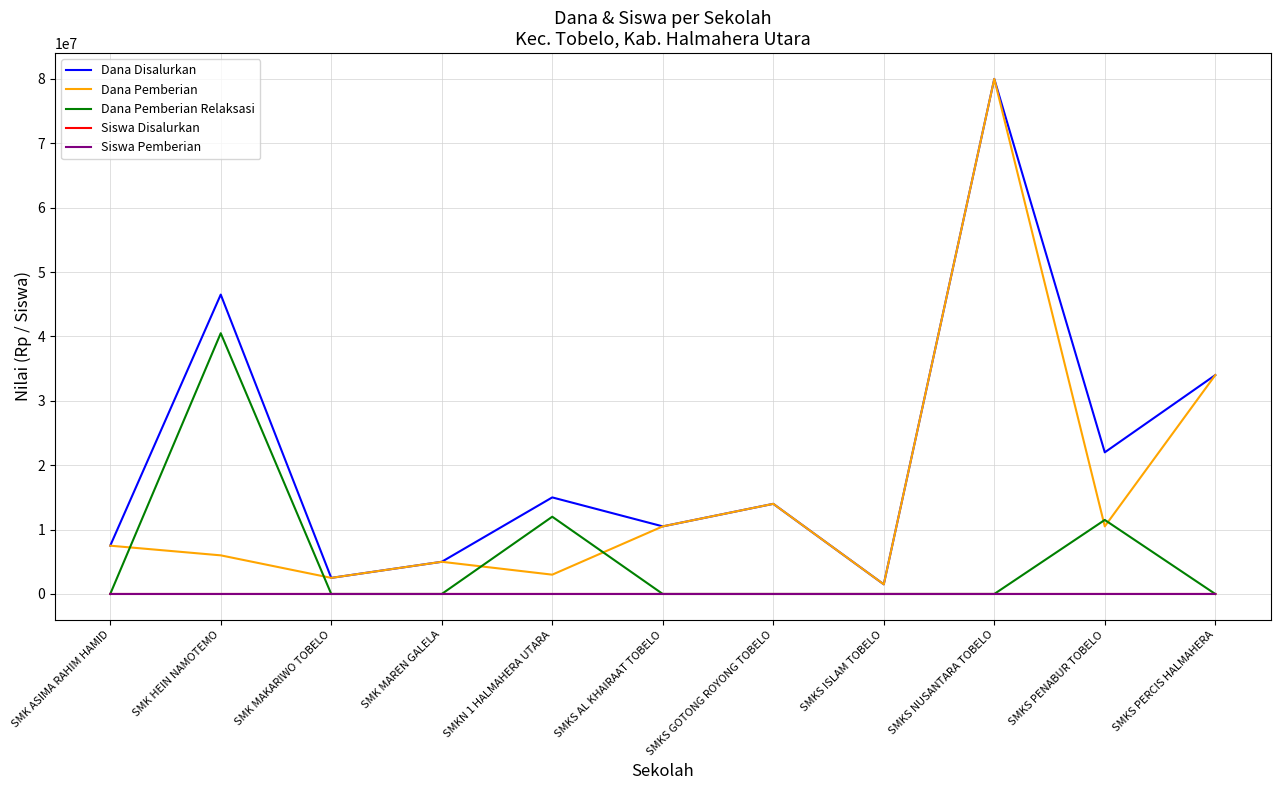

Between SMK MAREN GALELA and SMKS PENABUR TOBELO, which series saw the biggest shift?

Dana Disalurkan